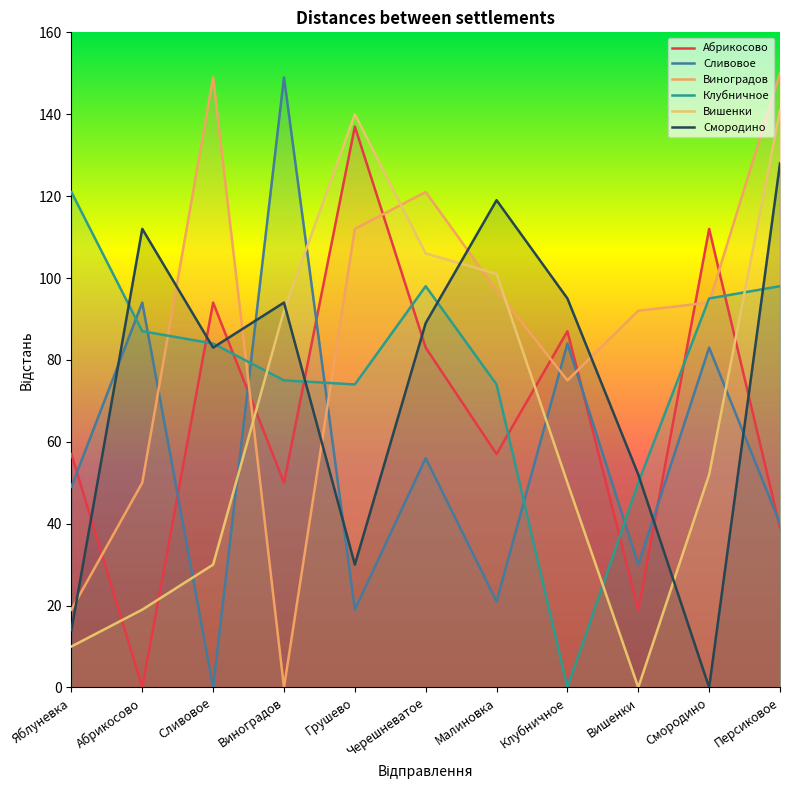

Reading left to right, list all the values displayed in this chart.

Абрикосово: 57	0	94	50	137	83	57	87	19	112	39
Сливовое: 49	94	0	149	19	56	21	84	30	83	40
Виноградов: 19	50	149	0	112	121	97	75	92	94	150
Клубничное: 121	87	84	75	74	98	74	0	50	95	98
Вишенки: 10	19	30	92	140	106	101	50	0	52	141
Смородино: 14	112	83	94	30	89	119	95	52	0	128